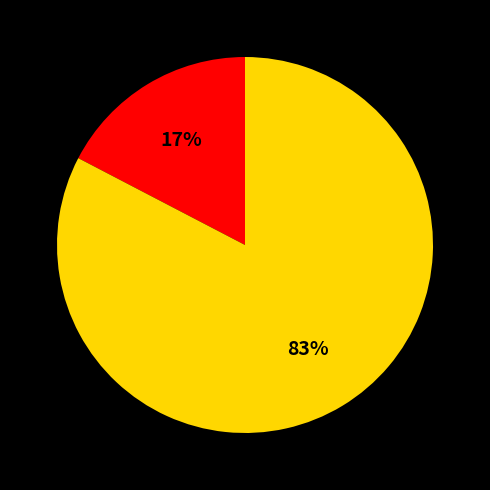

Does any single category account for the majority?

Yes